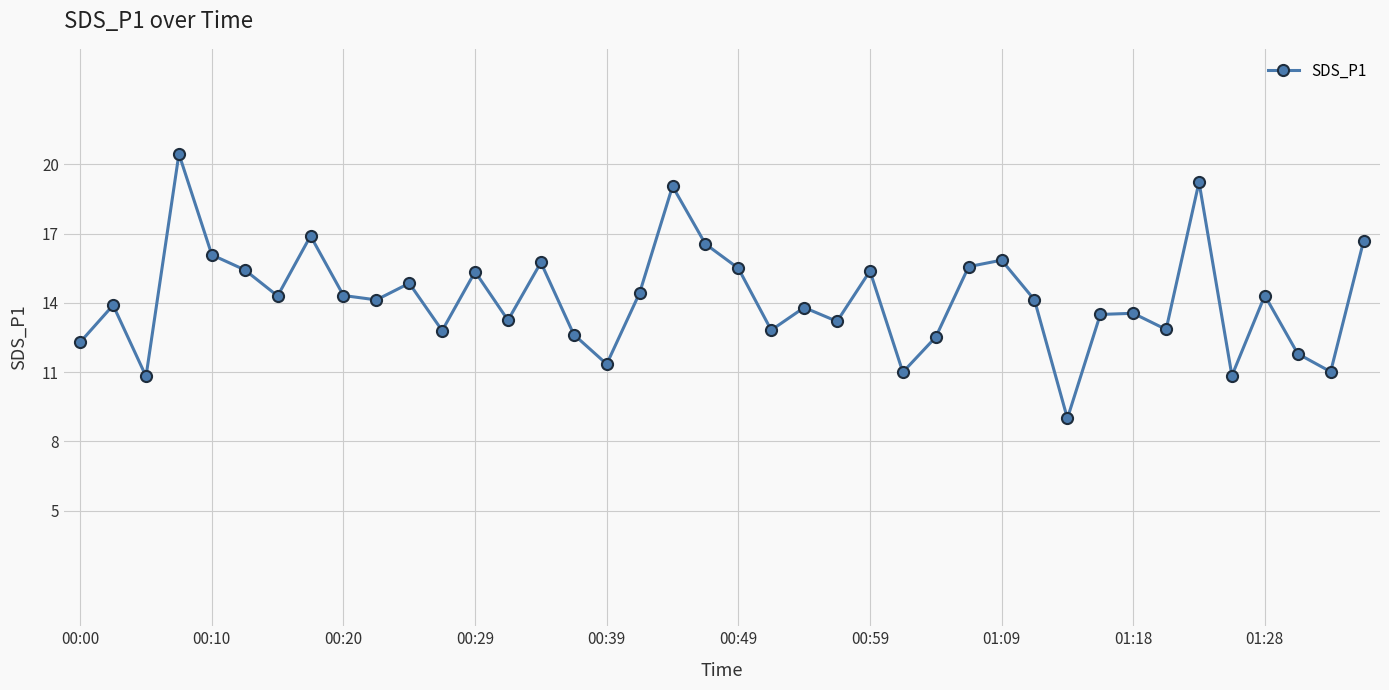

How many interior local valleys (lower than both neighbors) does the data have?

13